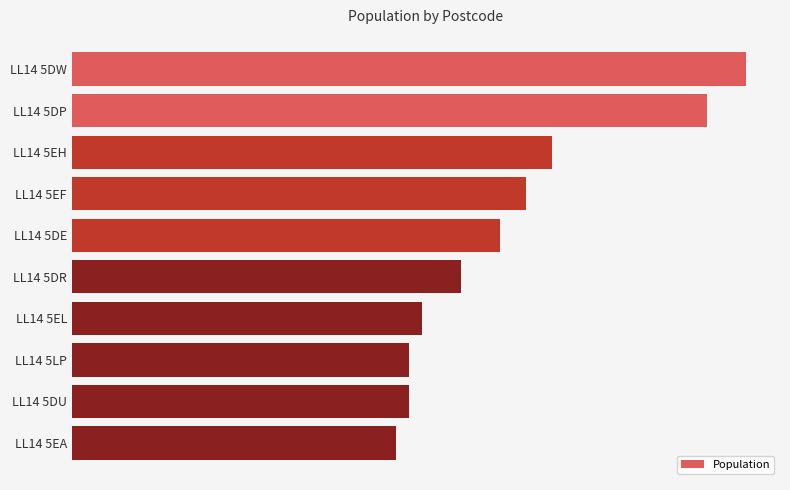

Does the chart contain any negative values?

No